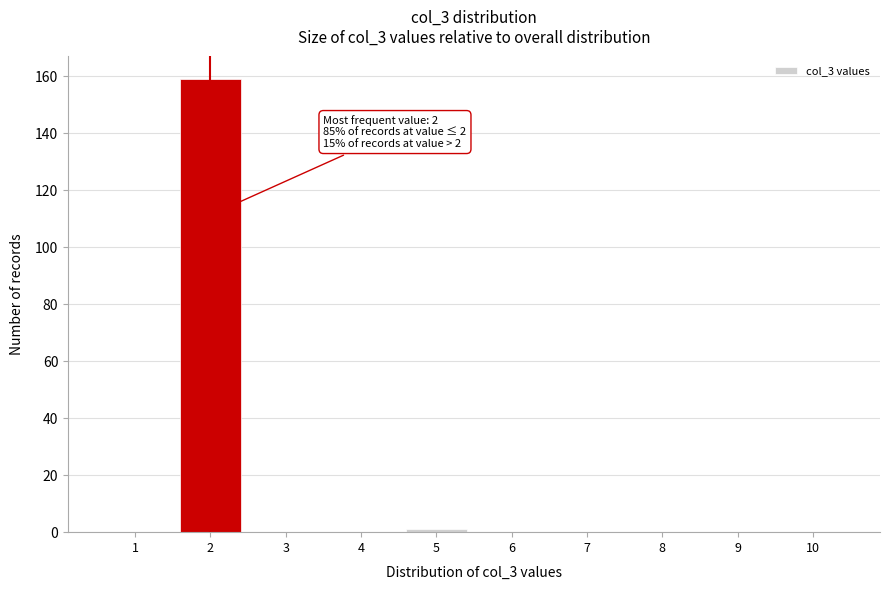

Reading right to left, list all the values displayed in this chart.

10=0	9=0	8=0	7=0	6=0	5=1	4=0	3=0	2=159	1=0